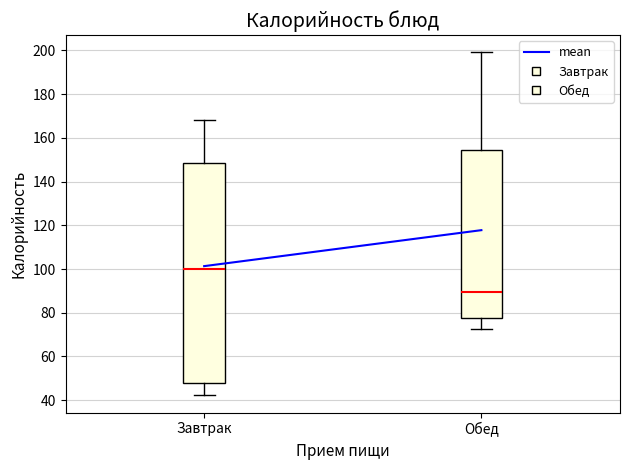

Comparing the boxes themselves (not the whiskers), which one is the tallest?

Завтрак